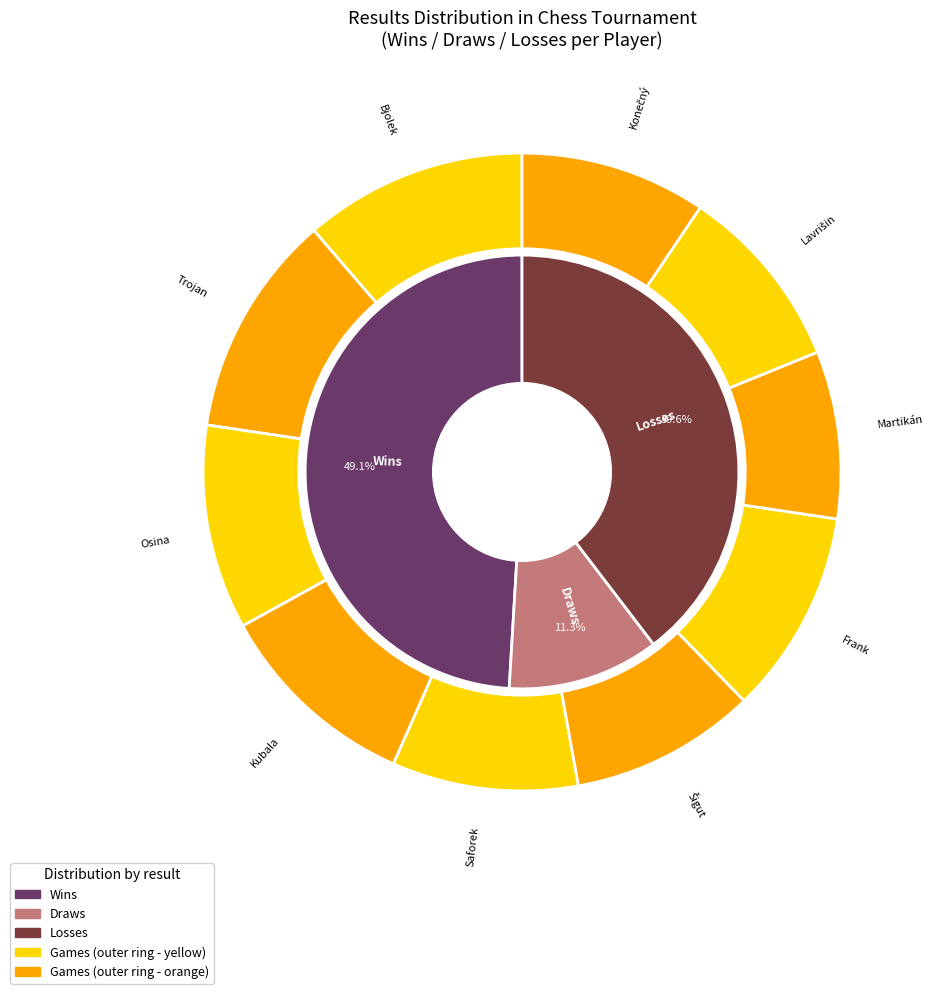

Count the number of slices in the pie.

10